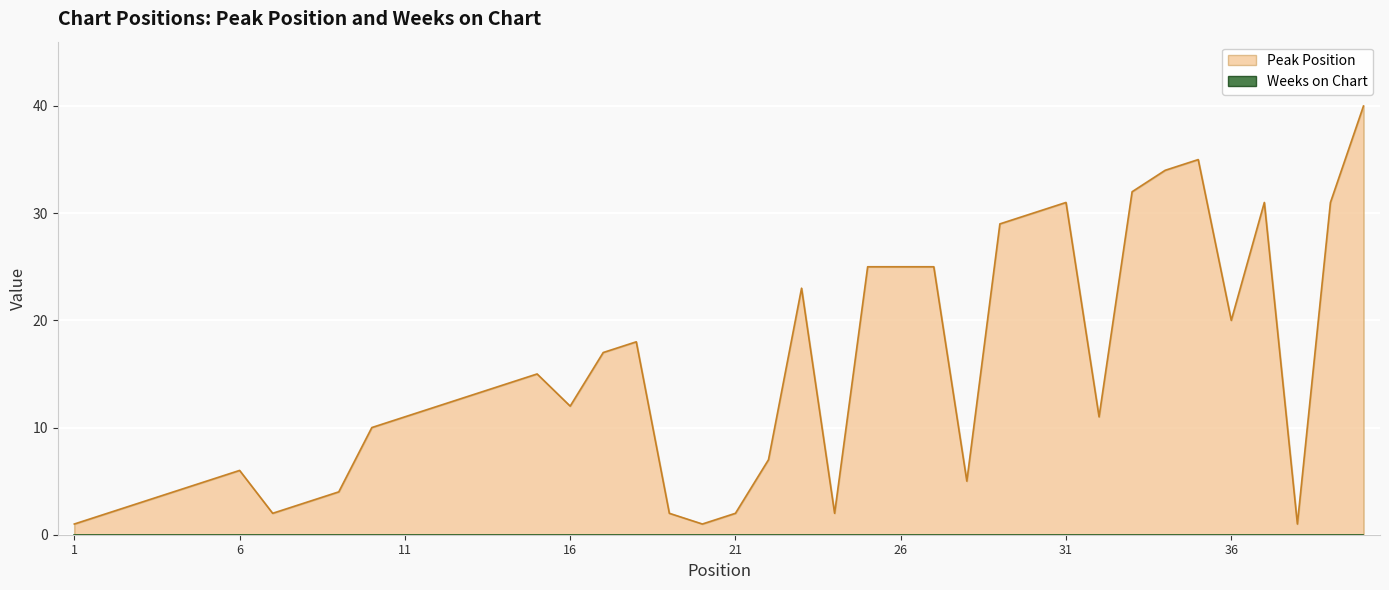

List the labels in order of value, largest first.

40, 35, 34, 33, 31, 37, 39, 30, 29, 25, 26, 27, 23, 36, 18, 17, 15, 14, 13, 12, 16, 11, 32, 10, 22, 6, 5, 28, 4, 9, 3, 8, 2, 7, 19, 21, 24, 1, 20, 38